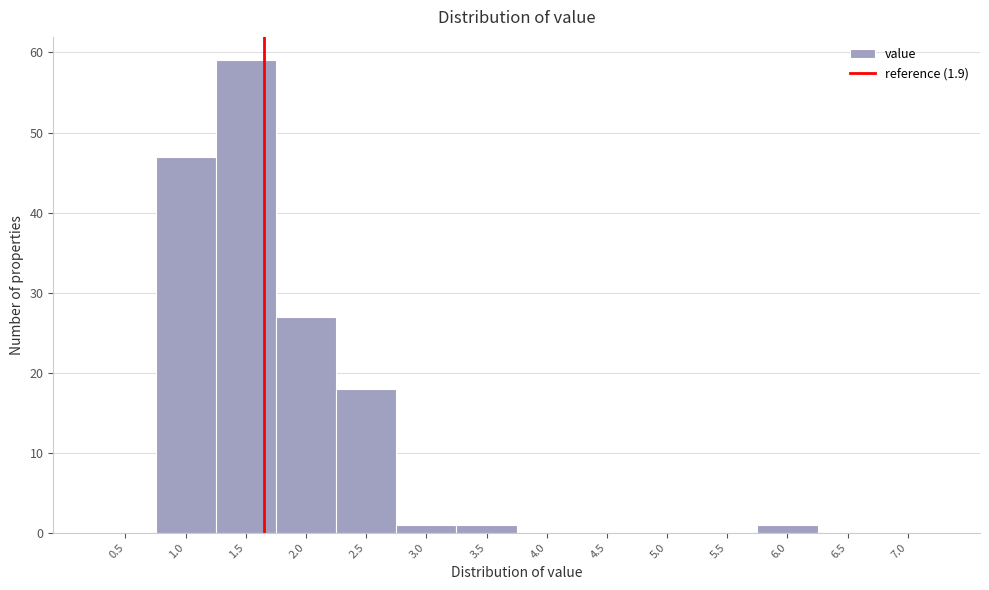

Reading right to left, what are all the values shown in this chart?

7.0=0	6.5=0	6.0=1	5.5=0	5.0=0	4.5=0	4.0=0	3.5=1	3.0=1	2.5=18	2.0=27	1.5=59	1.0=47	0.5=0